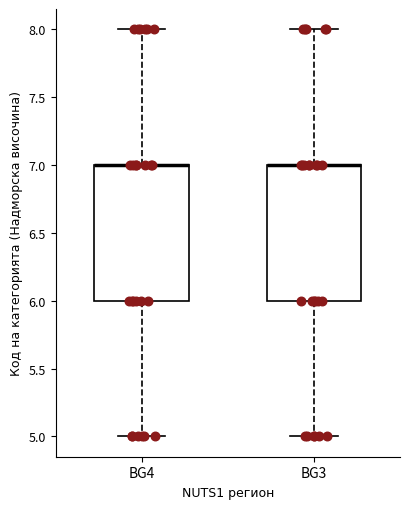

Reading left to right, read every box against the y-axis: the position of its median line, the range the box covers, and the ends of its whiskers. The values are not printed on the chart, so give them approximately, as read against the axis.

BG4: median 7 (drawn on the box's upper edge), box 6 to 7, whiskers 5 to 8
BG3: median 7 (drawn on the box's upper edge), box 6 to 7, whiskers 5 to 8